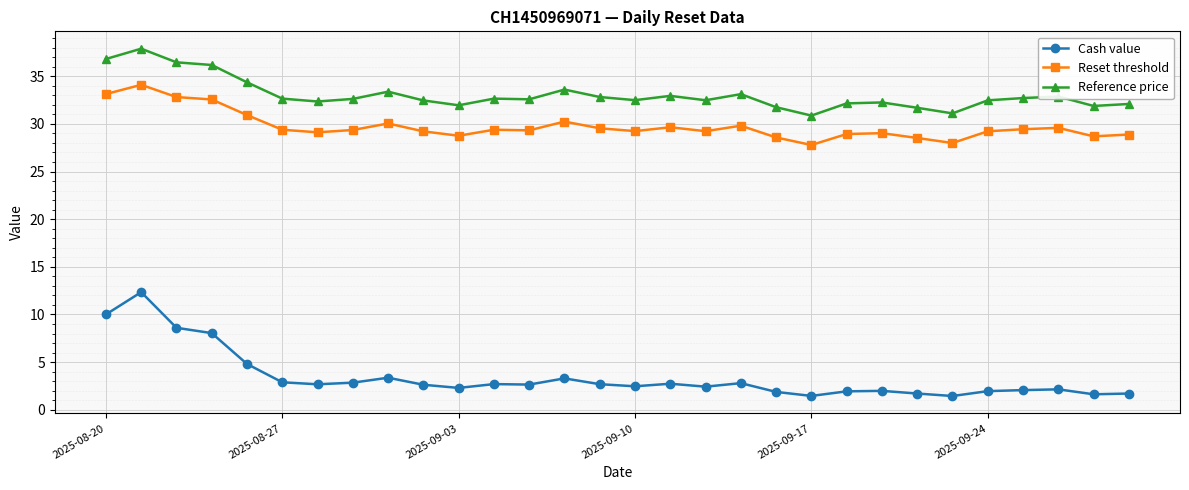

Which series has the largest total across all categories?

Reference price